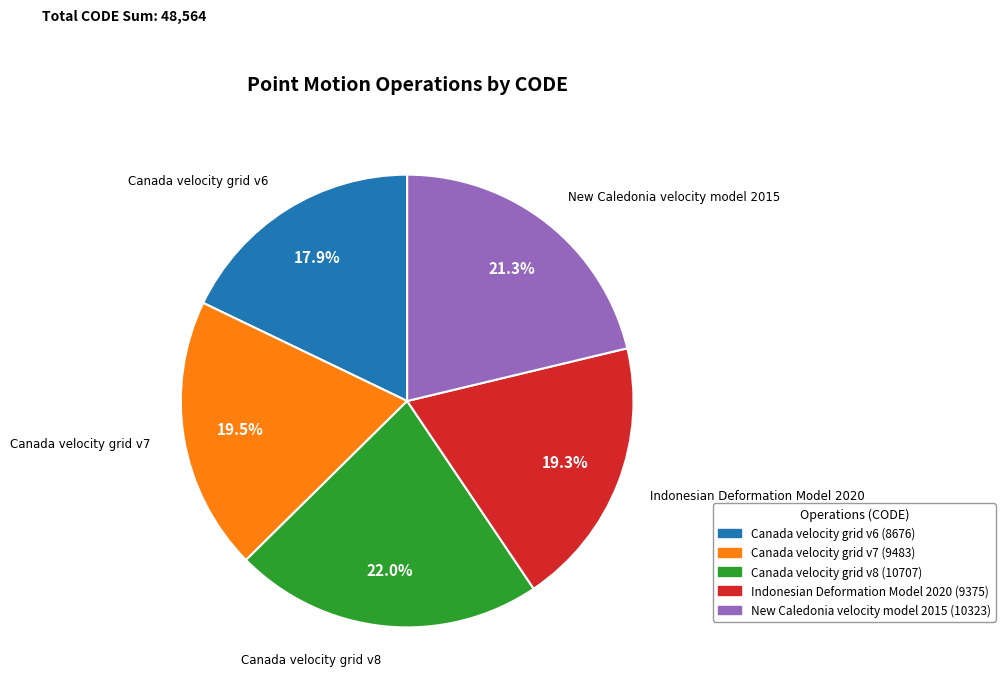

The Canada velocity grid v8 slice represents 7% of the pie. True or false?

False